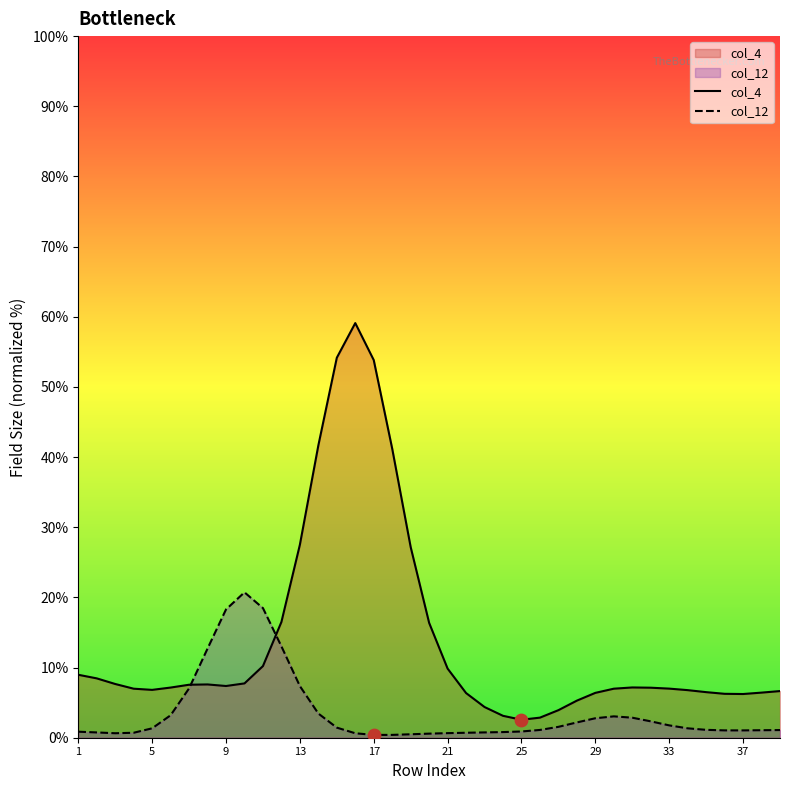

At how many categories does at least one series exceed 20?

8